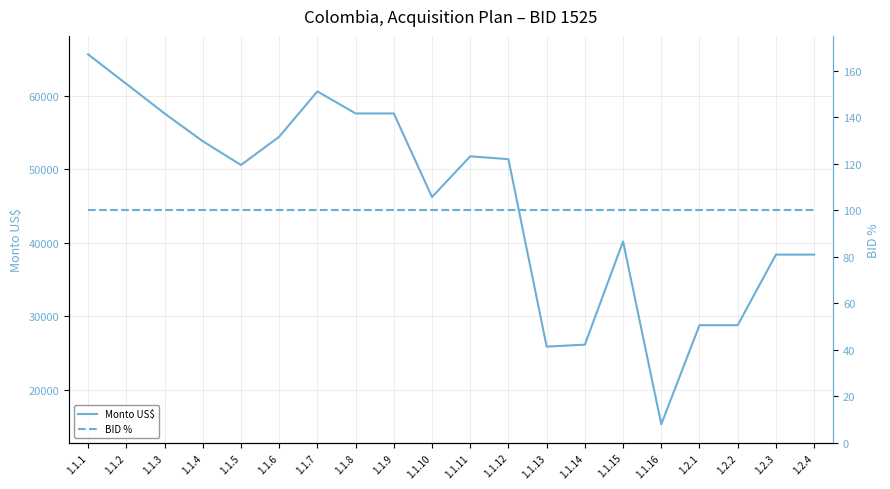

Reading left to right, list all the values displayed in this chart.

Monto US$: 65627.1	61618.4	57593.9	53817.9	50583.0	54428.6	60592.2	57593.9	57593.9	46225.8	51765.5	51373.4	25882.8	26151.3	40197.1	15323.7	28796.9	28796.9	38395.9	38395.9
BID %: 100.0	100.0	100.0	100.0	100.0	100.0	100.0	100.0	100.0	100.0	100.0	100.0	100.0	100.0	100.0	100.0	100.0	100.0	100.0	100.0